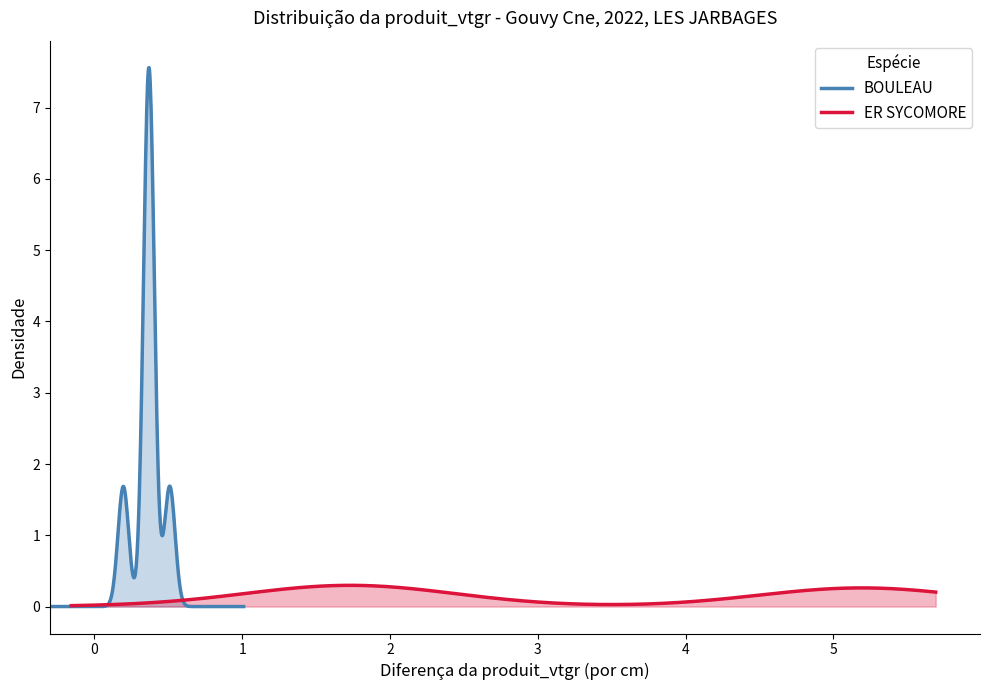

Which series changed the most between 1 and 2?

ER SYCOMORE